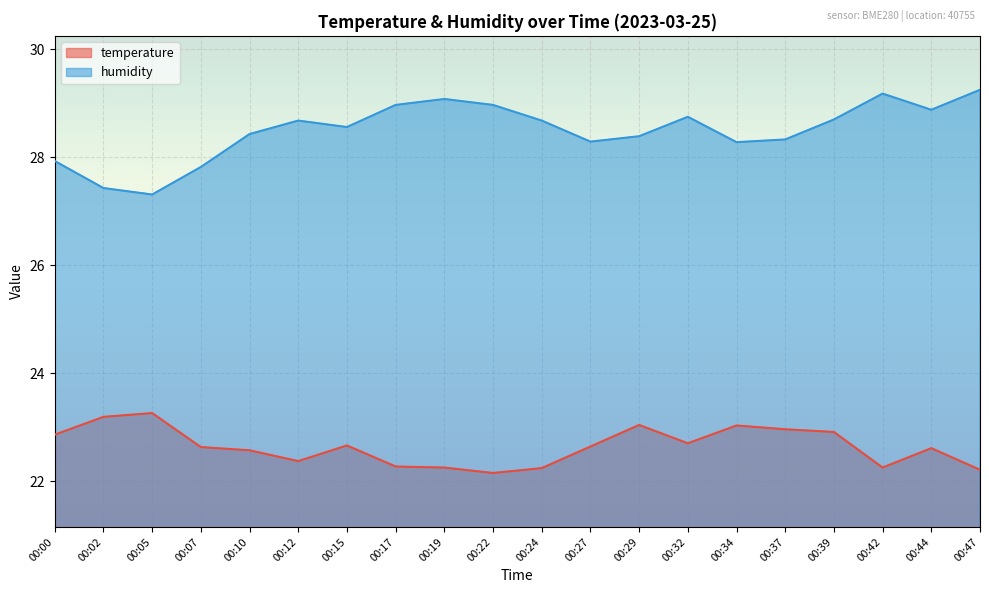

Which series has the largest range (max minus min)?

humidity